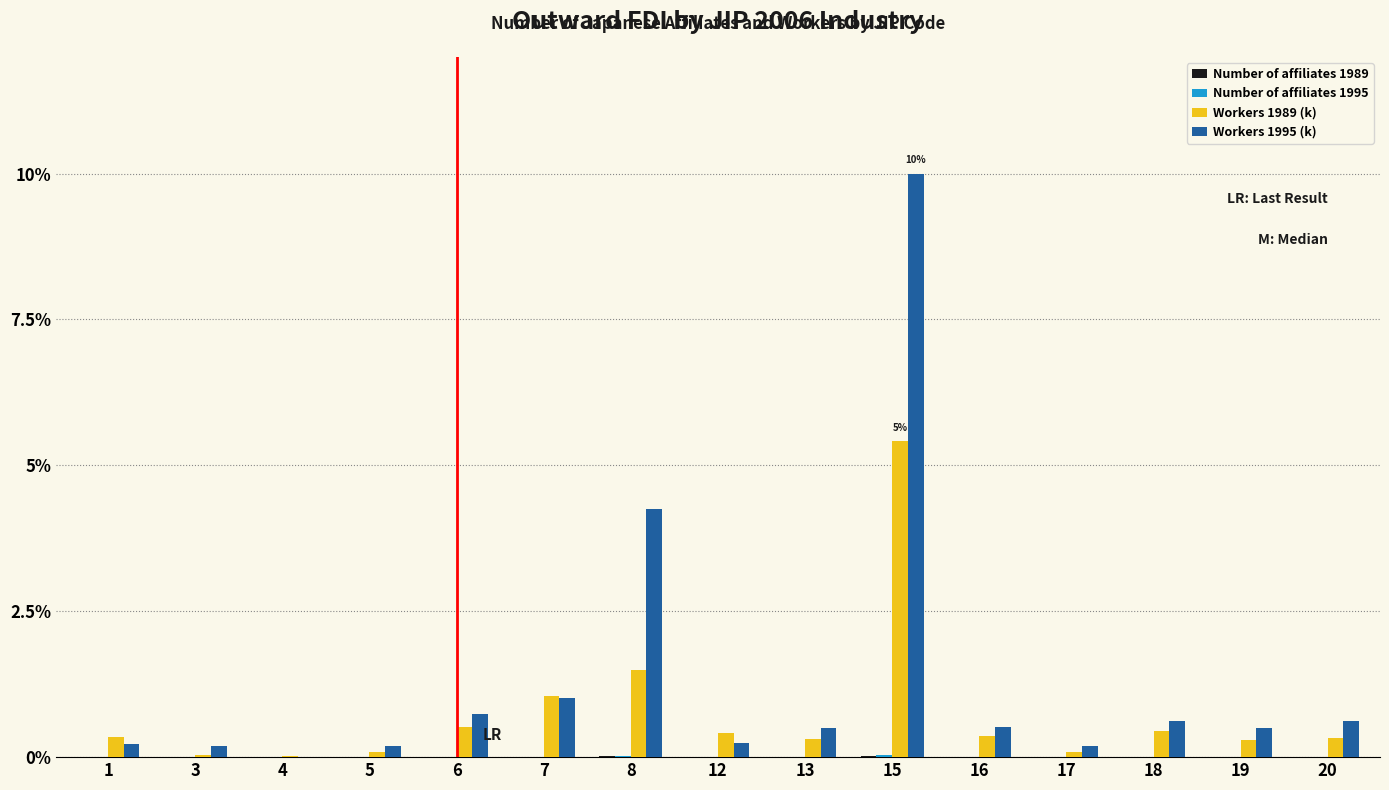

Which series has the largest total across all categories?

Workers 1995 (k)